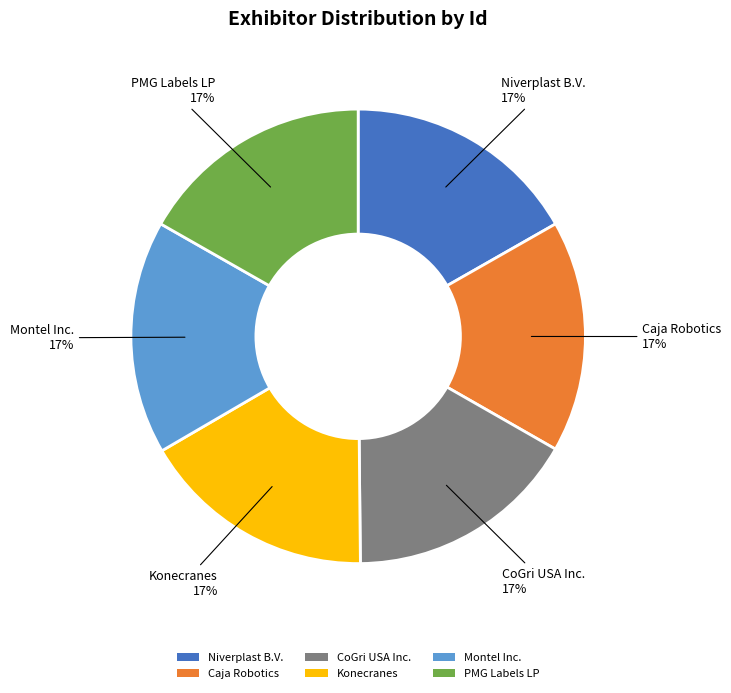

Is the sum of Caja Robotics and PMG Labels LP greater than half?

No